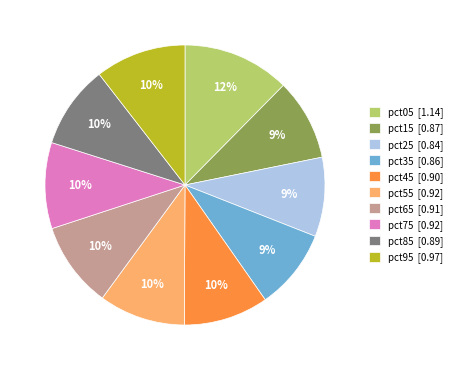

Which slice is the largest?

pct05